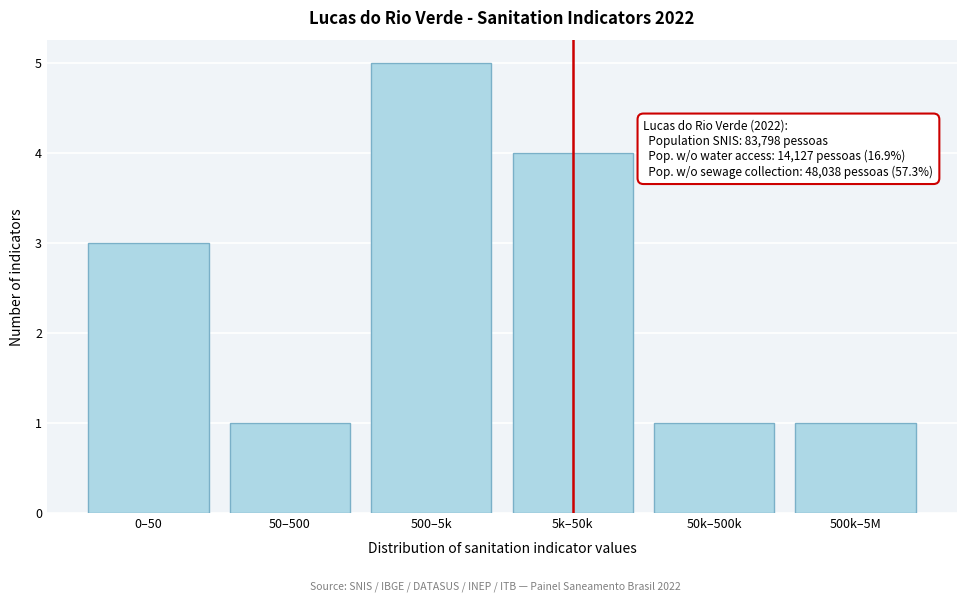

Reading left to right, extract all data points from this chart.

3	1	5	4	1	1